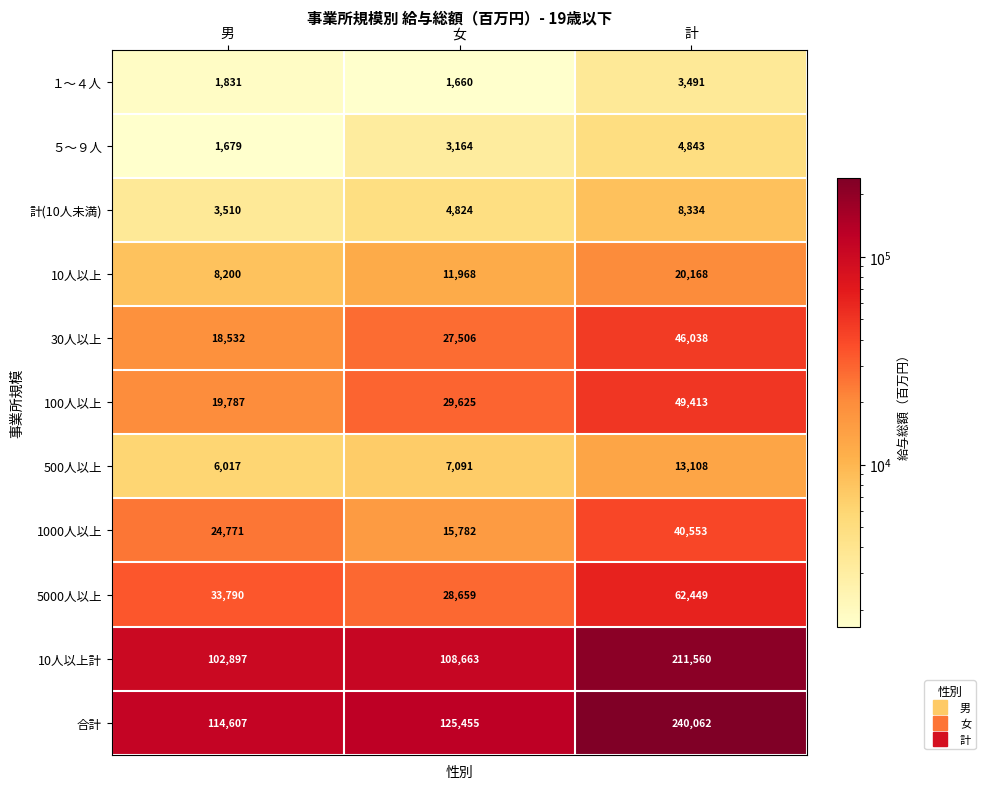

Rank the series by their maximum value, from highest to lowest.

合計, 10人以上計, 5000人以上, 100人以上, 30人以上, 1000人以上, 10人以上, 500人以上, 計(10人未満), ５～９人, １～４人